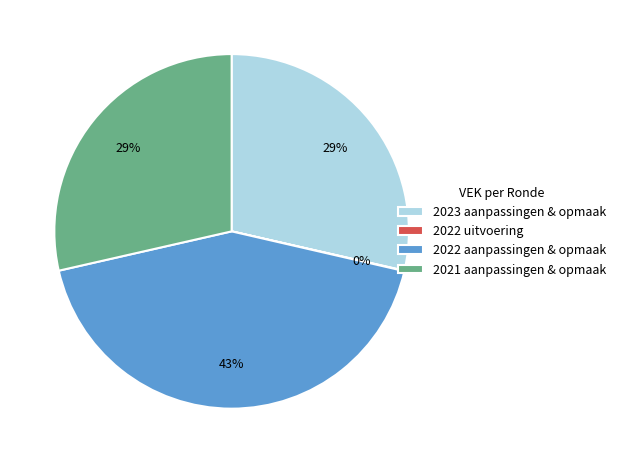

Is 2023 aanpassingen & opmaak the majority of the pie?

No